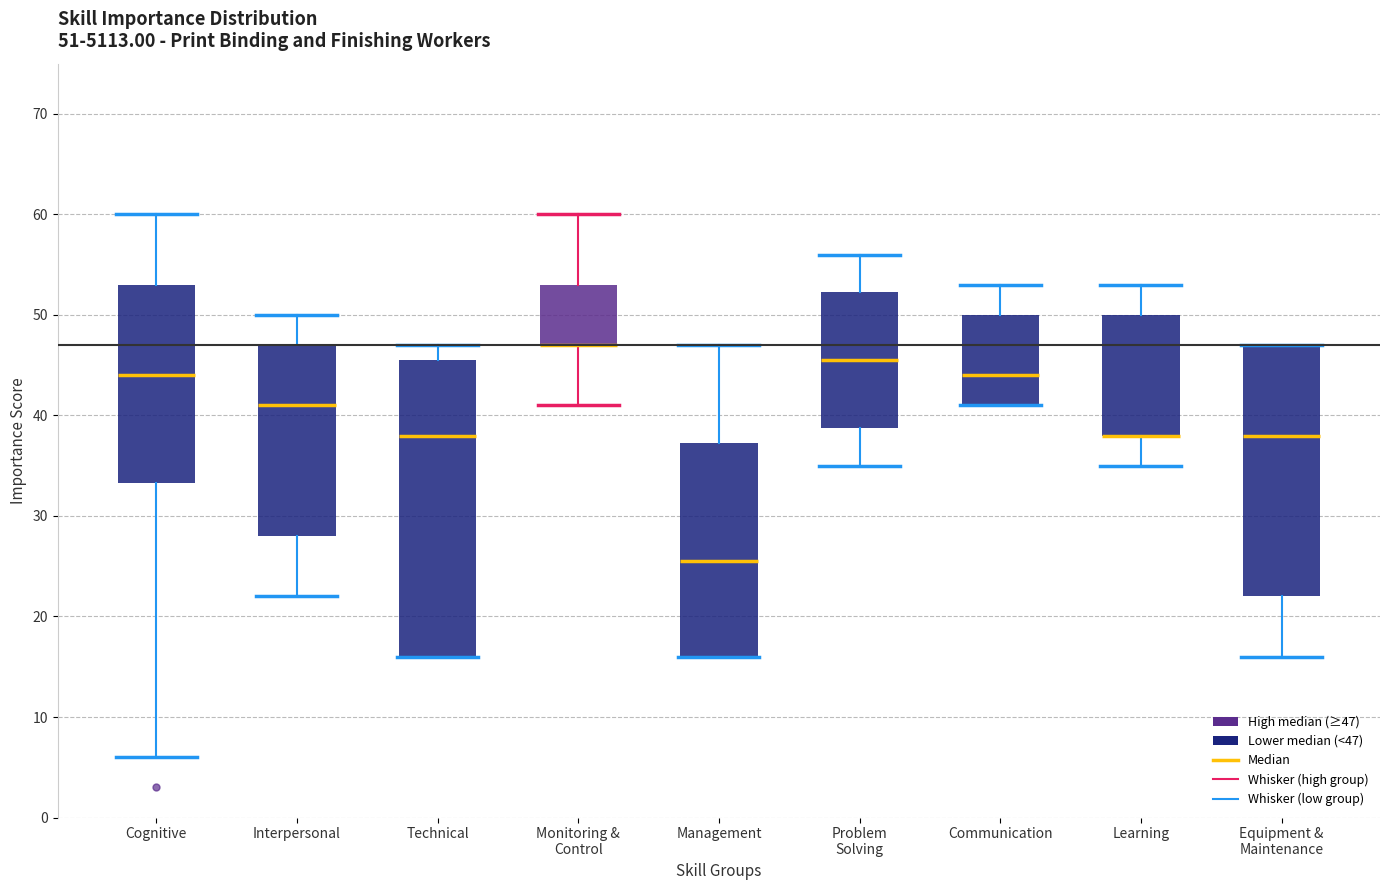

Which box is the tallest, from its lower edge to its upper edge?

Technical